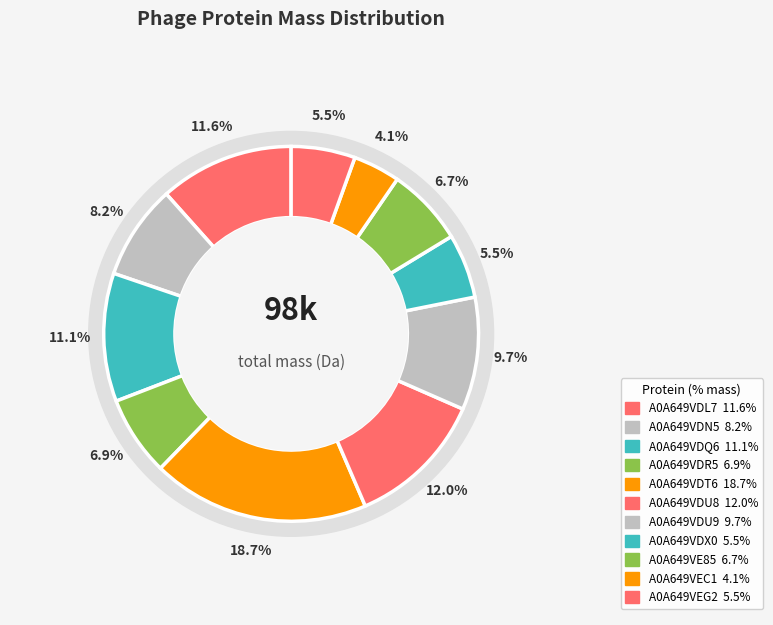

To the nearest percent, what percentage of the pie is A0A649VEC1?

4%